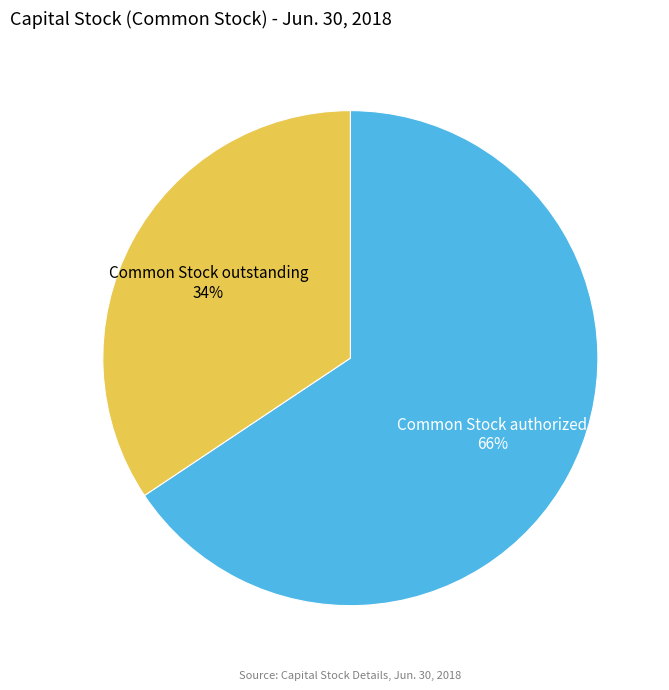

Rank the categories by value from highest to lowest.

Common Stock authorized, Common Stock outstanding